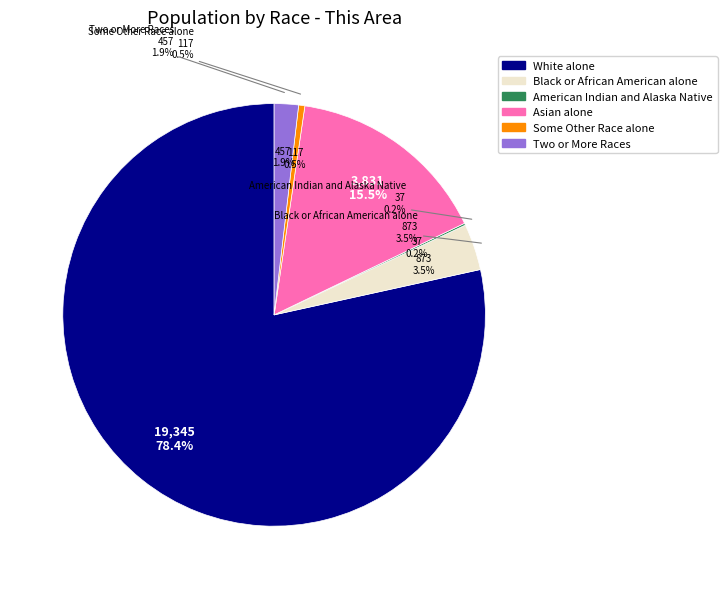

Count the number of slices in the pie.

7